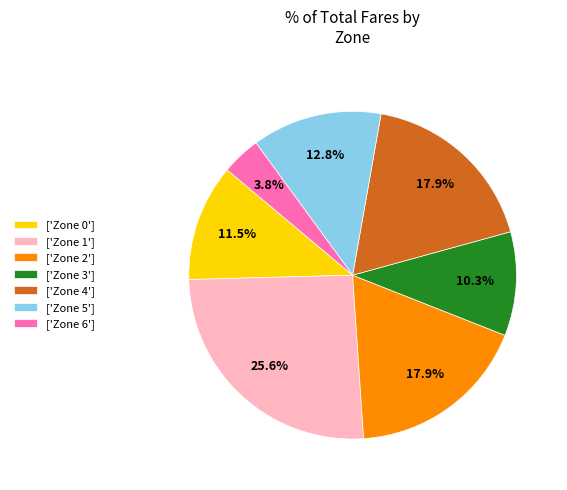

What is the largest slice in the pie chart?

['Zone 1']